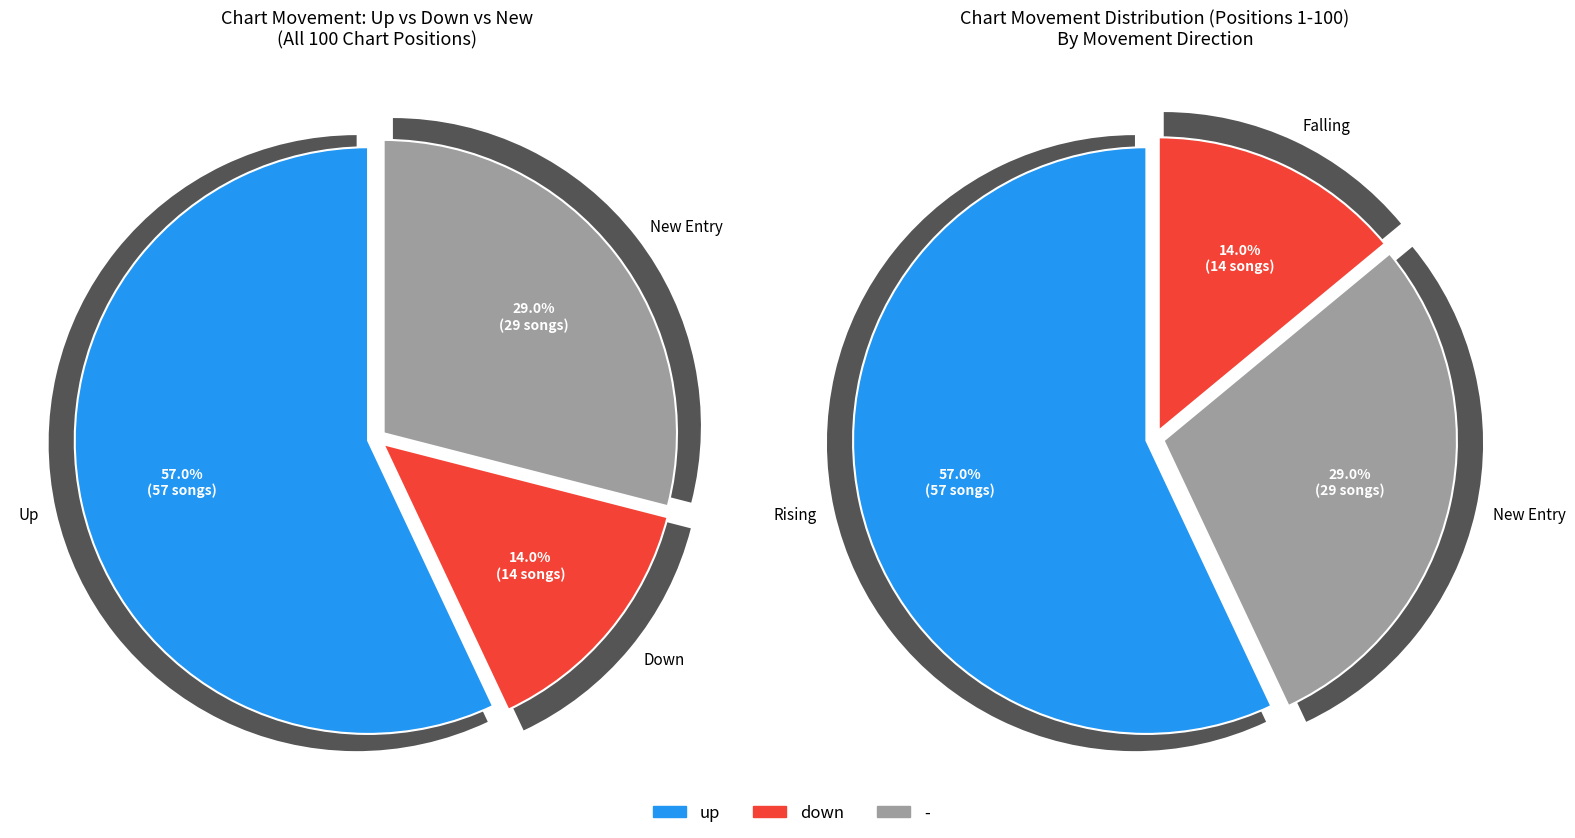

What is the majority slice?

up